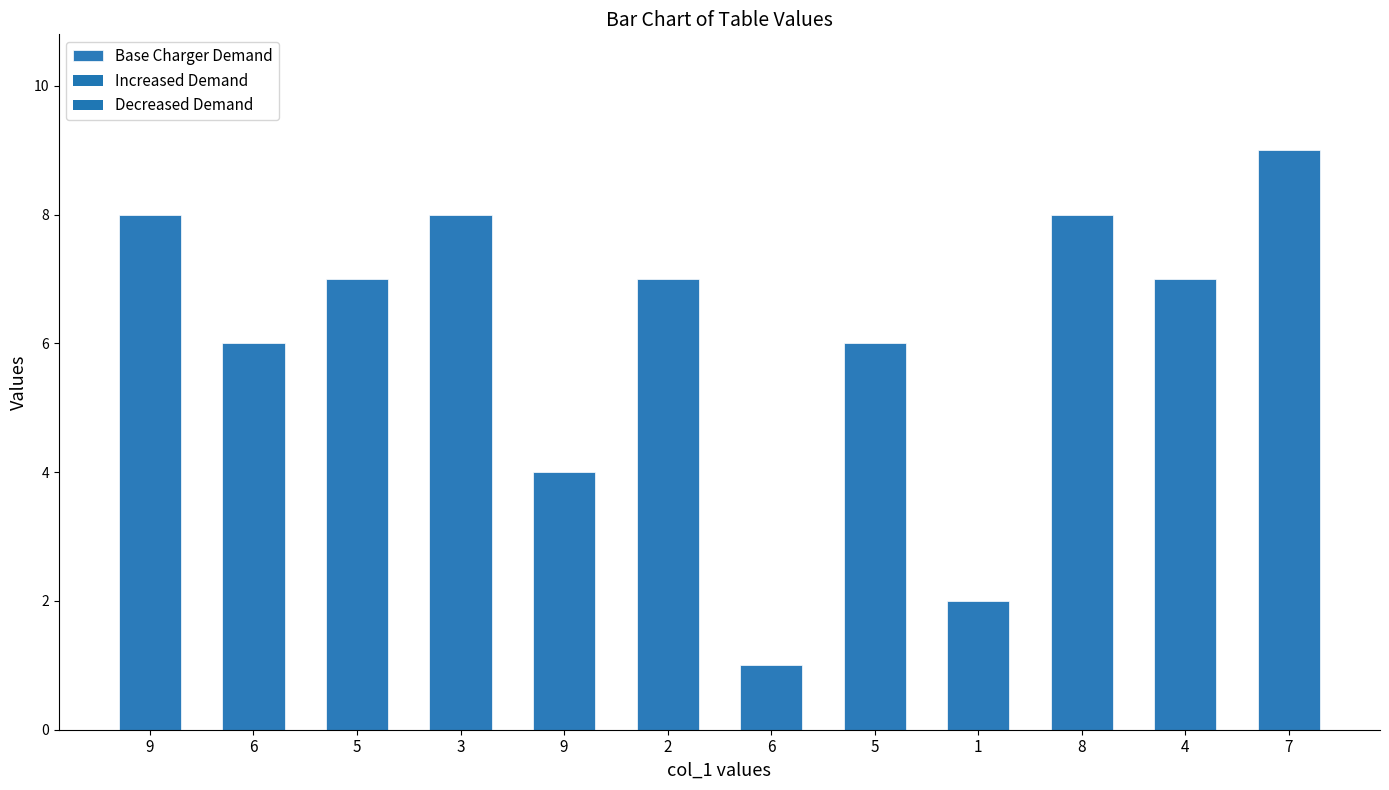

What is the minimum value shown in the chart?

1